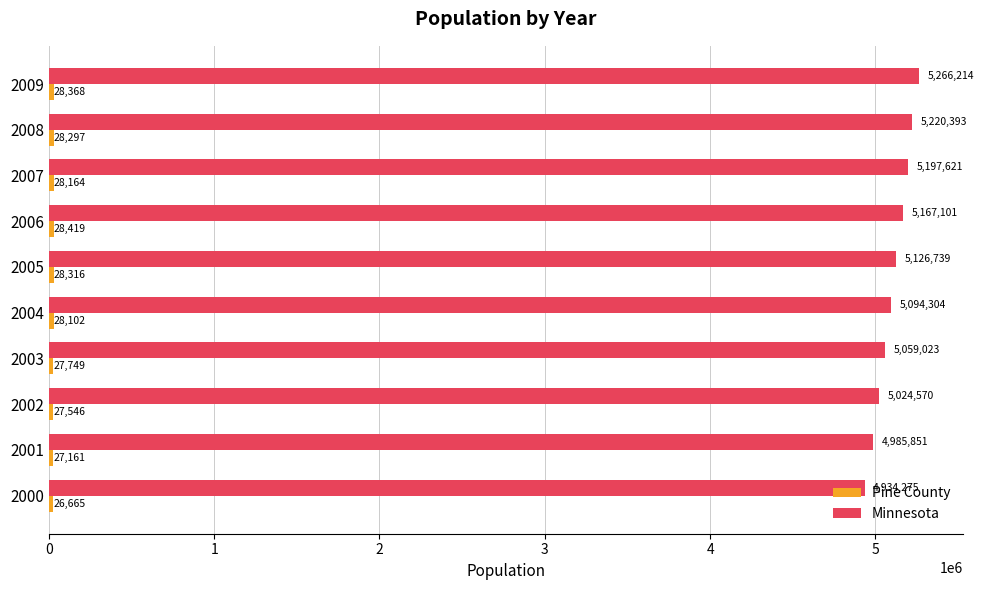

At how many categories does at least one series exceed 5024709?

7